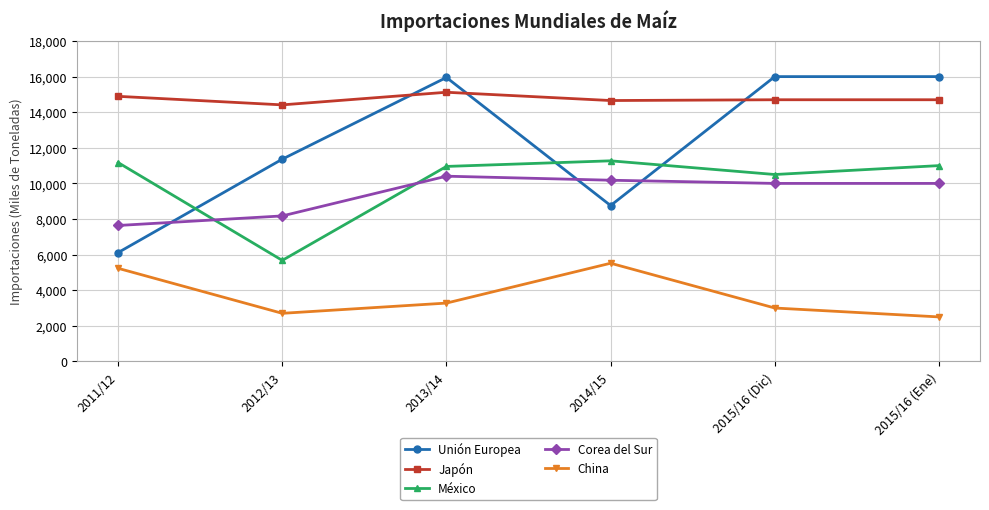

What is the minimum value for Unión Europea?

6113